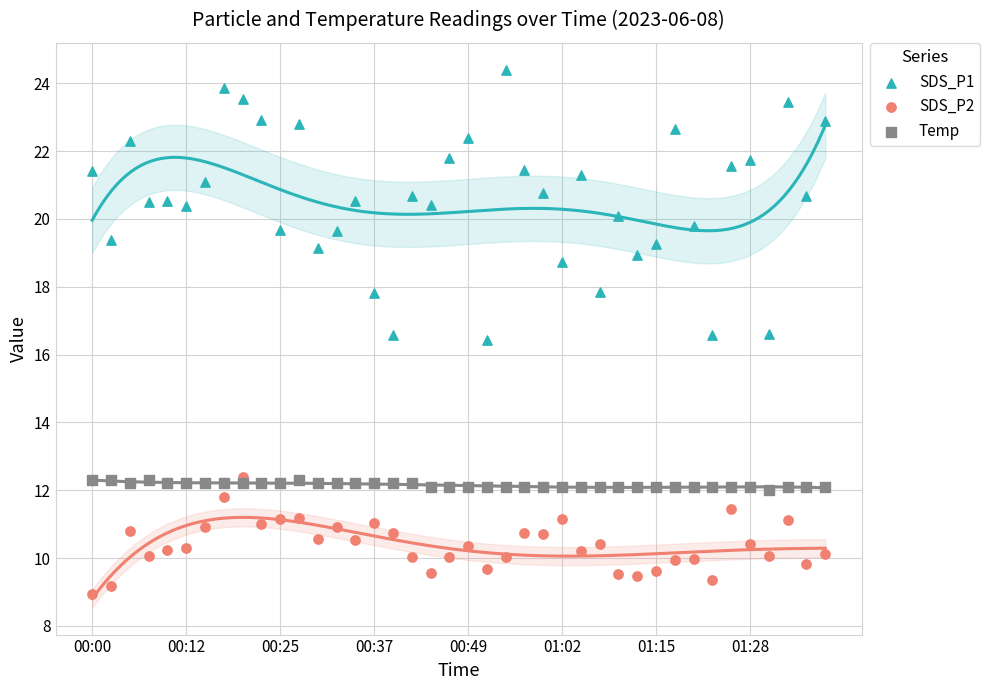

Which series reaches the maximum Y coordinate?

SDS_P1